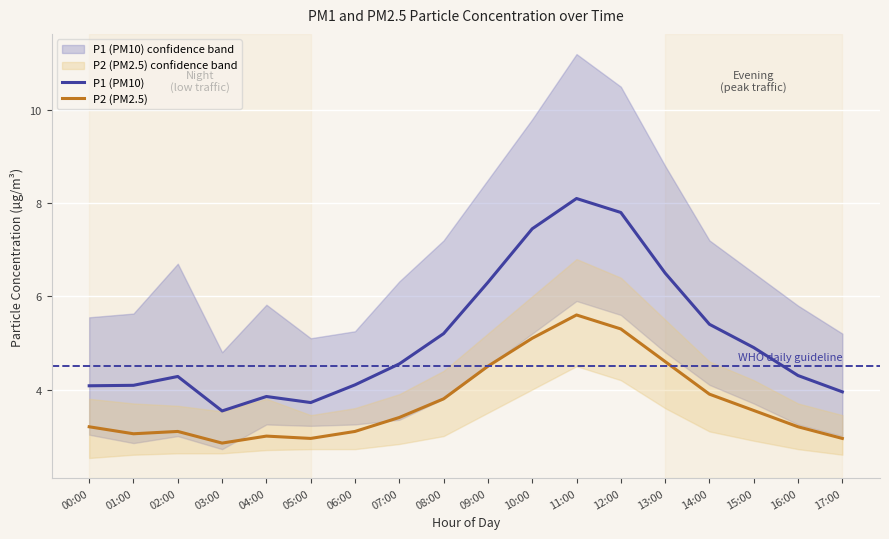

True or false: P1 (PM10) has a value of 3.3 at 15:00.

False